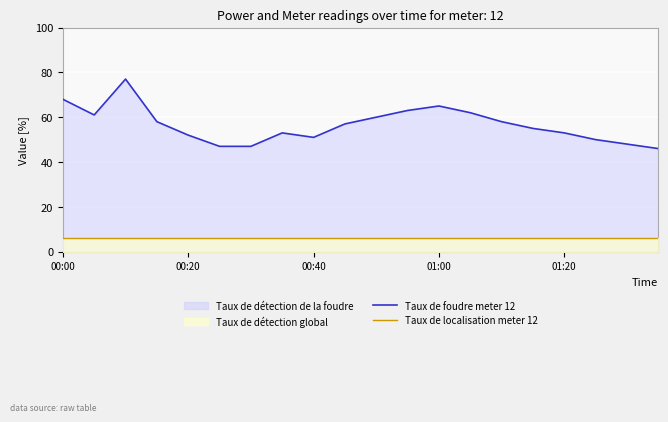

At which label does Taux de foudre meter 12 first exceed 56?

00:00